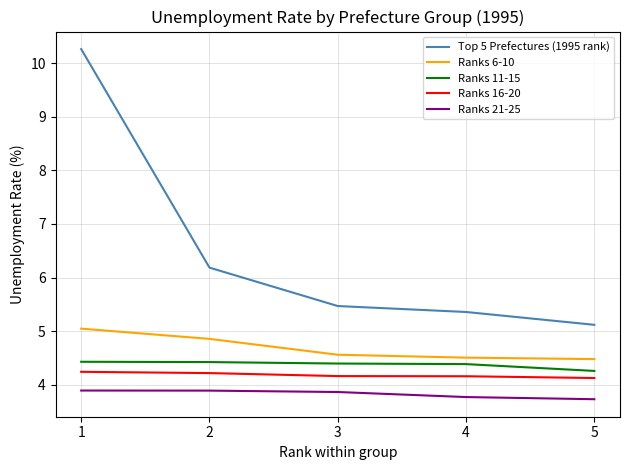

What are all the series names shown in the legend?

Top 5 Prefectures (1995 rank), Ranks 6-10, Ranks 11-15, Ranks 16-20, Ranks 21-25